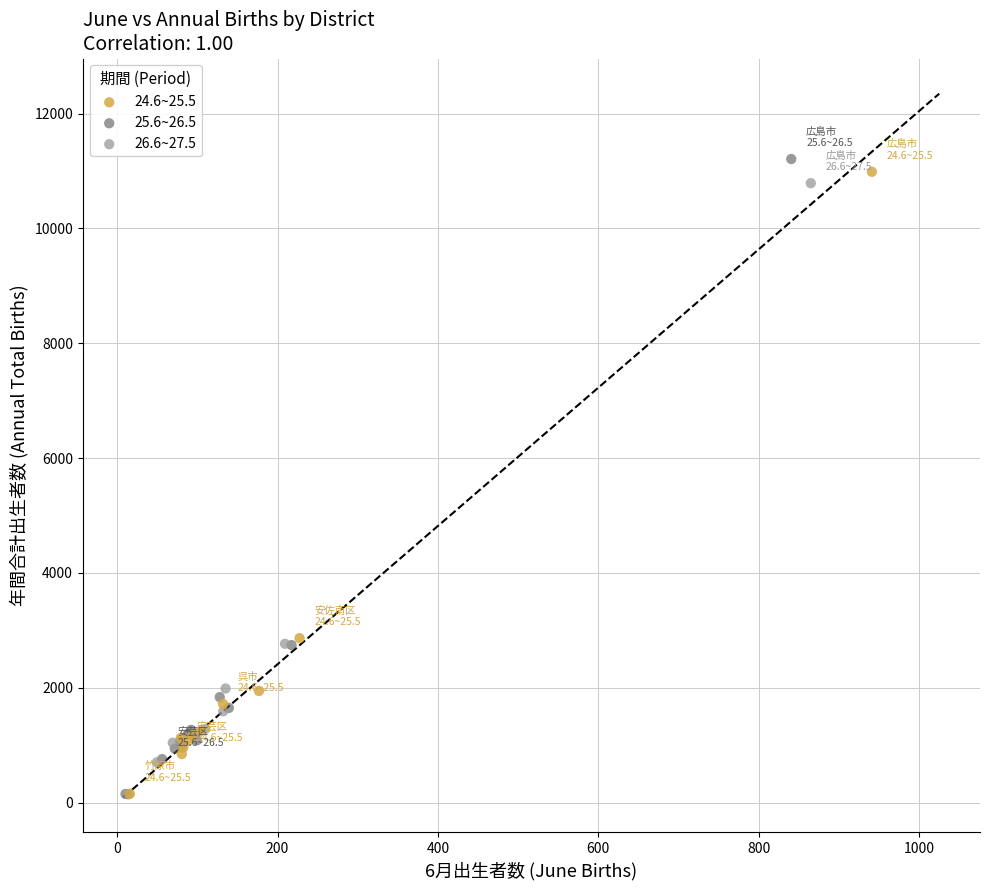

Which series has the largest Y range (max minus min)?

25.6~26.5